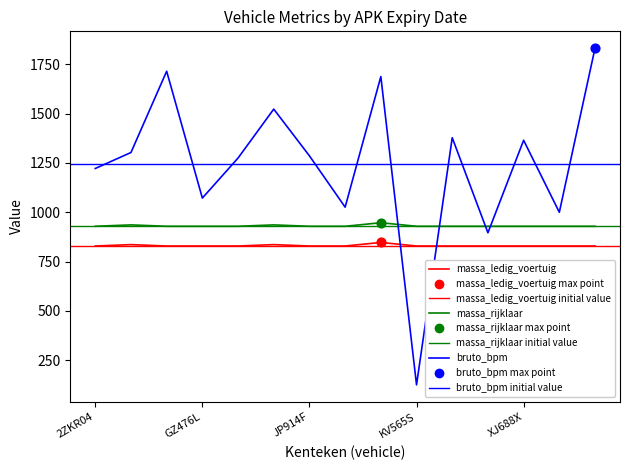

Which series has the widest spread of Y values?

bruto_bpm